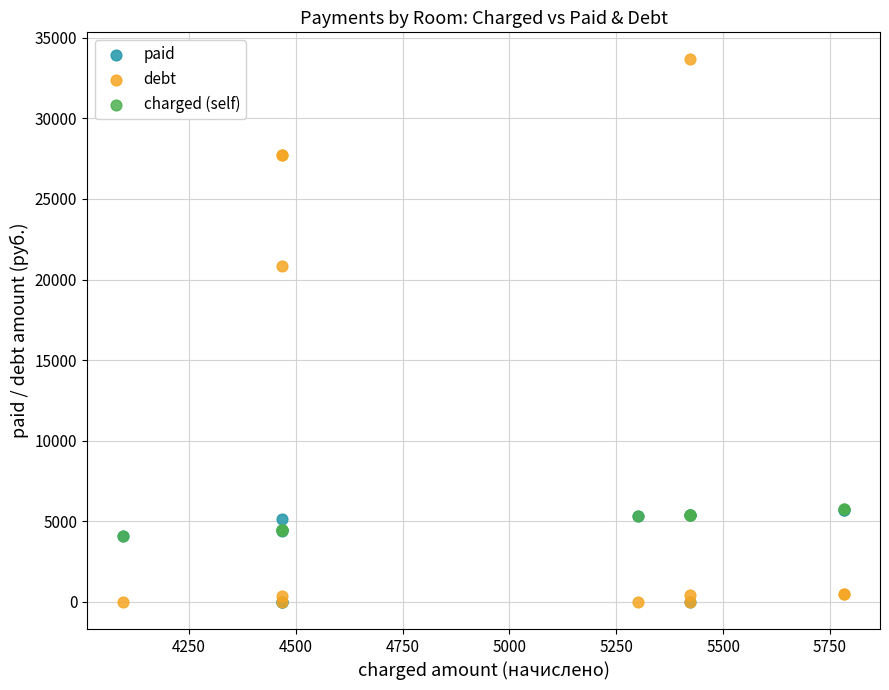

Which series reaches the maximum Y coordinate?

debt